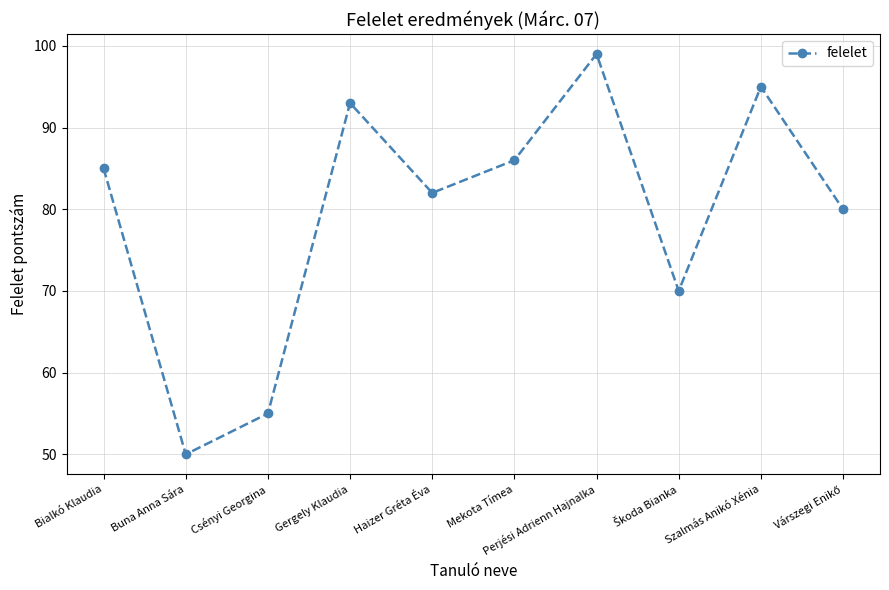

The chart shows a value of 99 at Perjési Adrienn Hajnalka. True or false?

True